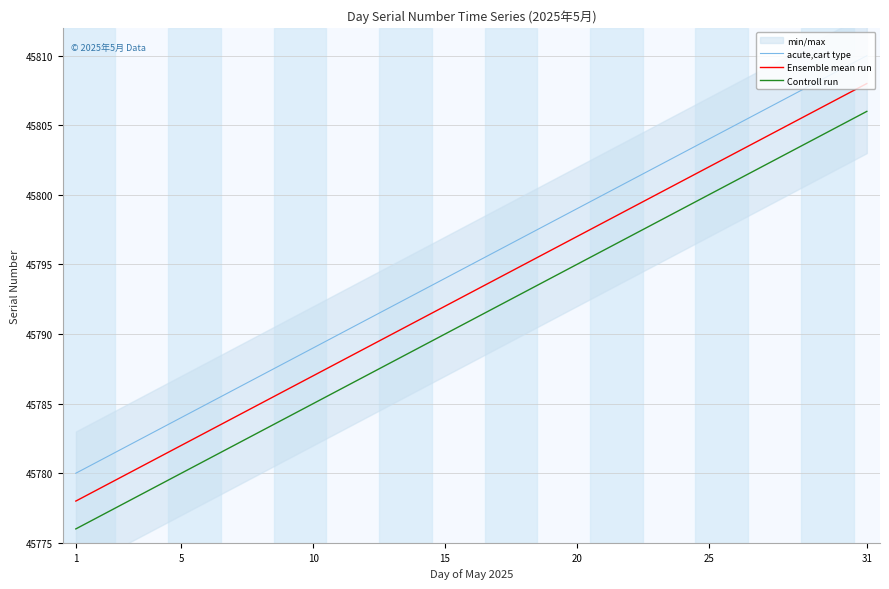

What is the approximate value of Ensemble mean run at 10, to the nearest 5?

45785